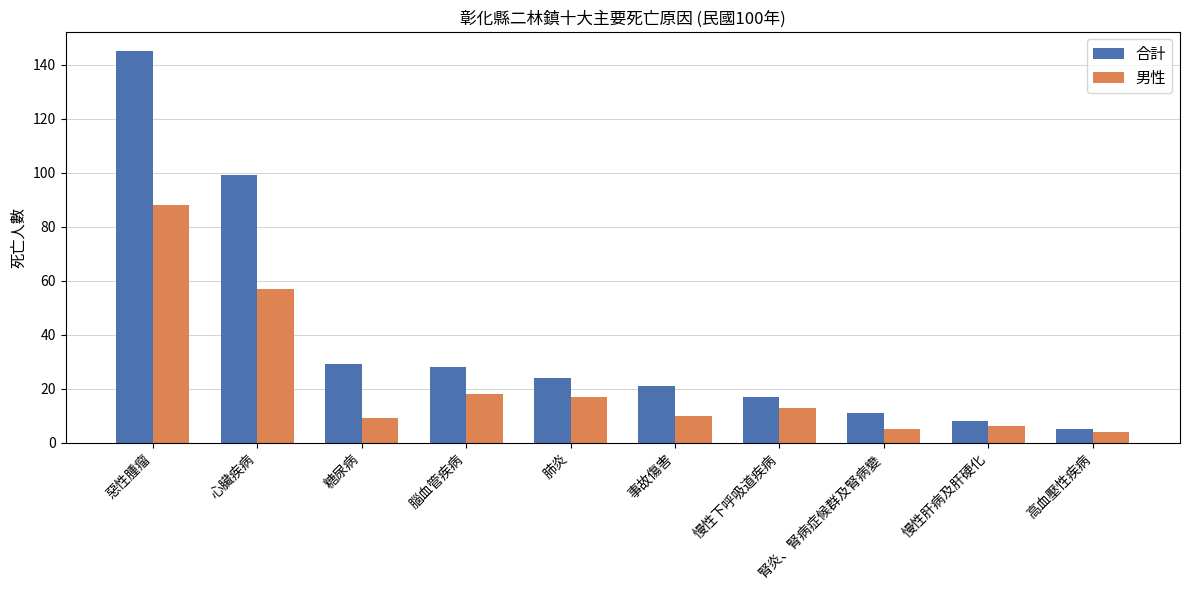

What is the difference between the maximum and second lowest values in the 男性 series?

83